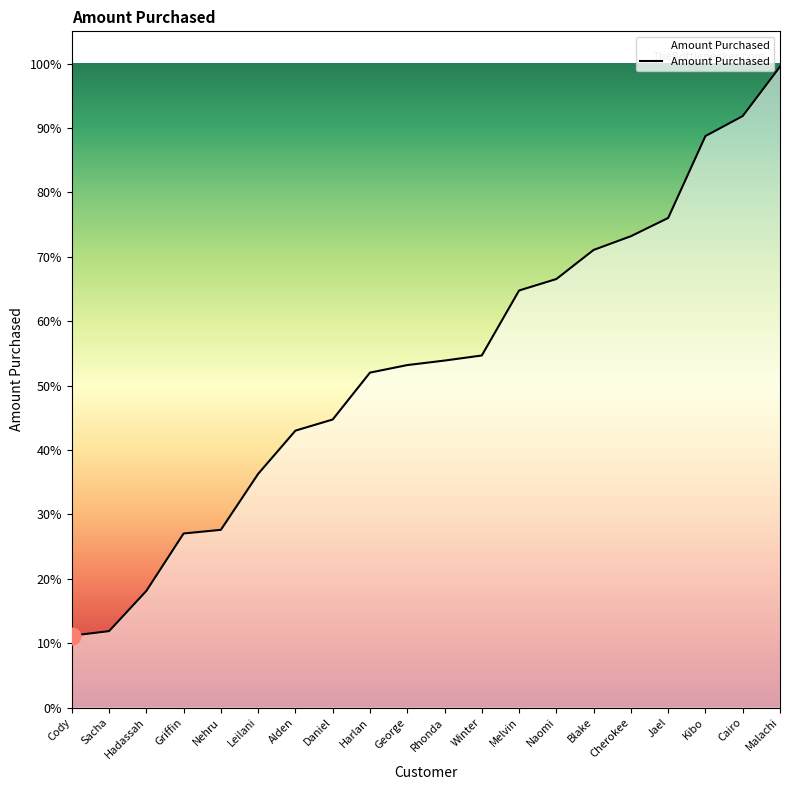

Which has a higher value, Blake or Melvin?

Blake